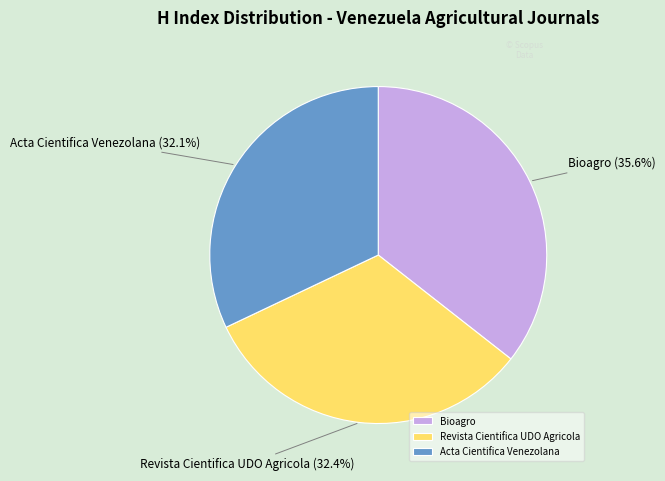

Which has a higher value, Bioagro or Acta Cientifica Venezolana?

Bioagro